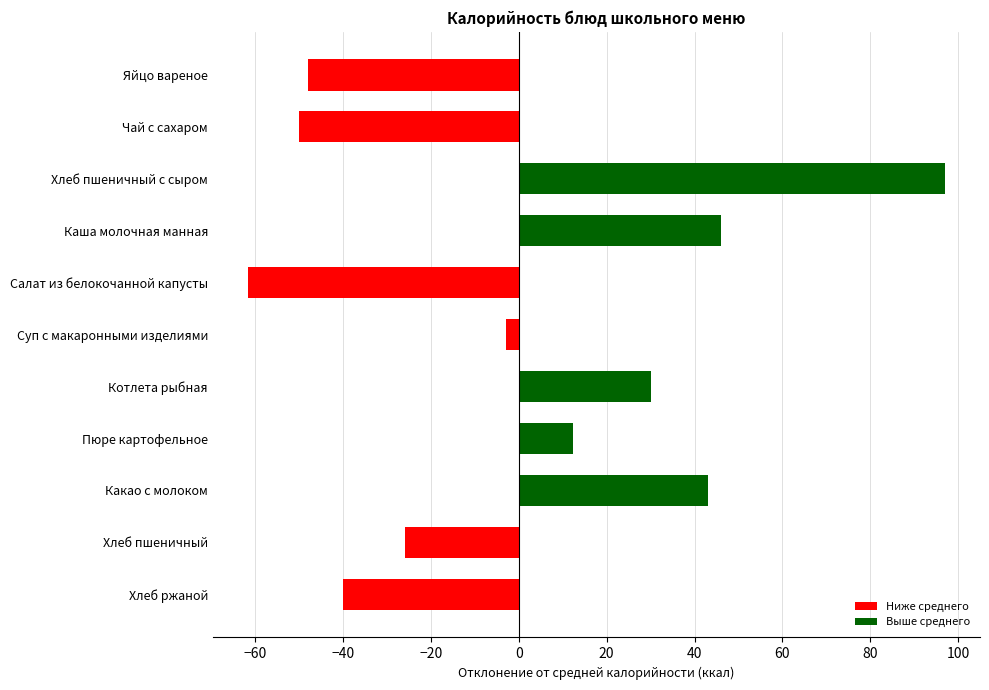

How many bars are there in total?

11